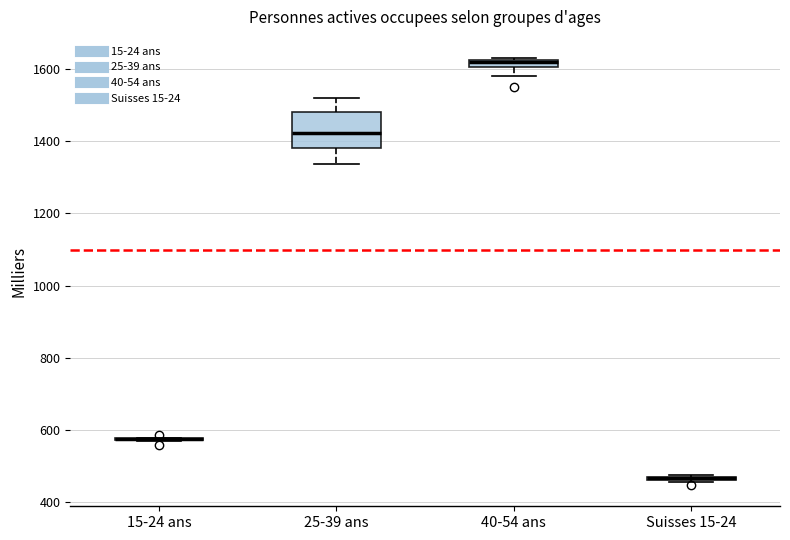

Comparing the boxes themselves (not the whiskers), which one is the tallest?

25-39 ans